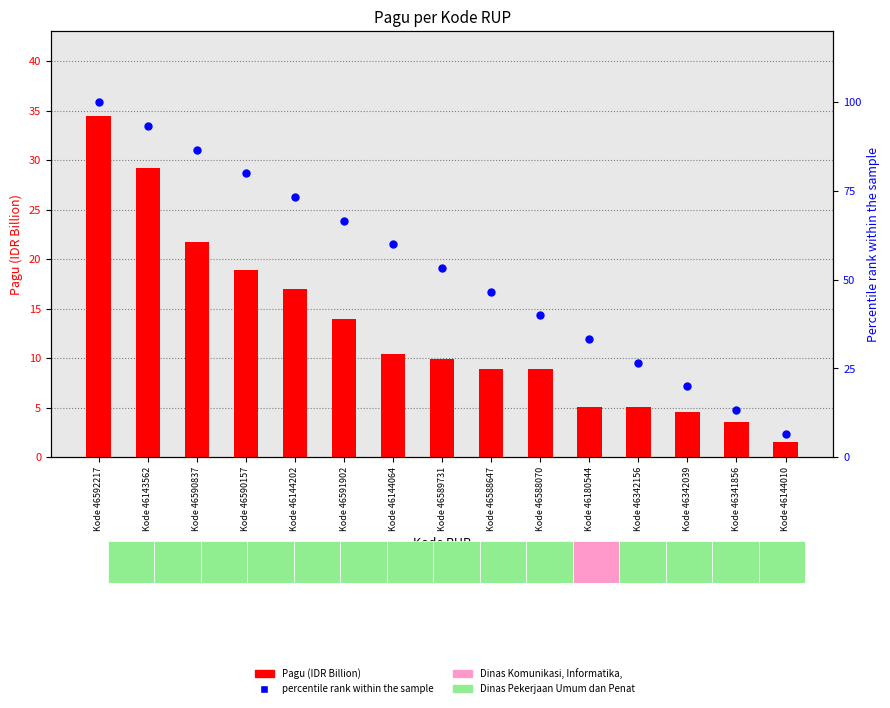

Which series reaches the minimum Y coordinate?

Pagu (IDR Billion)